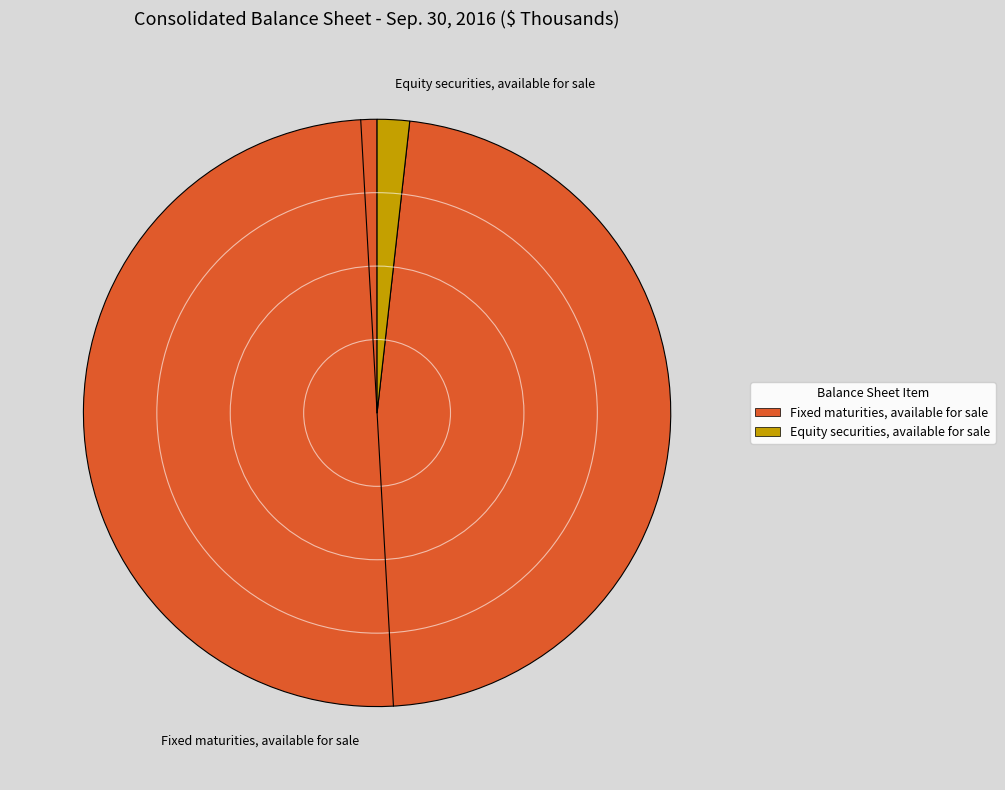

Which category has the smallest portion of the pie?

Equity securities, available for sale